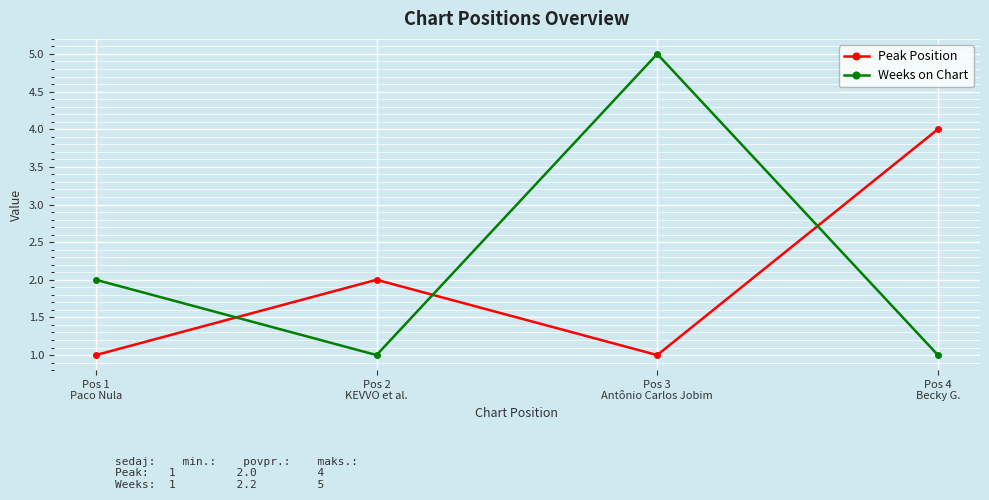

Reading left to right, transcribe all the data shown in this chart.

Peak Position: 1	2	1	4
Weeks on Chart: 2	1	5	1